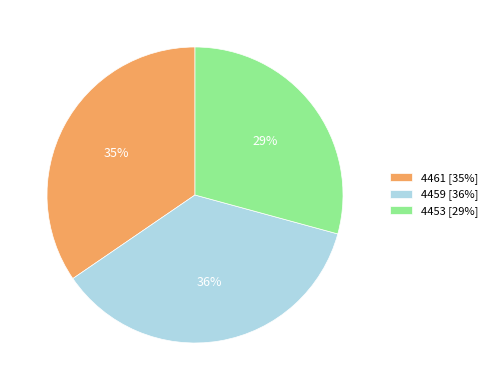

Which has a higher value, 4461 [35%] or 4453 [29%]?

4461 [35%]